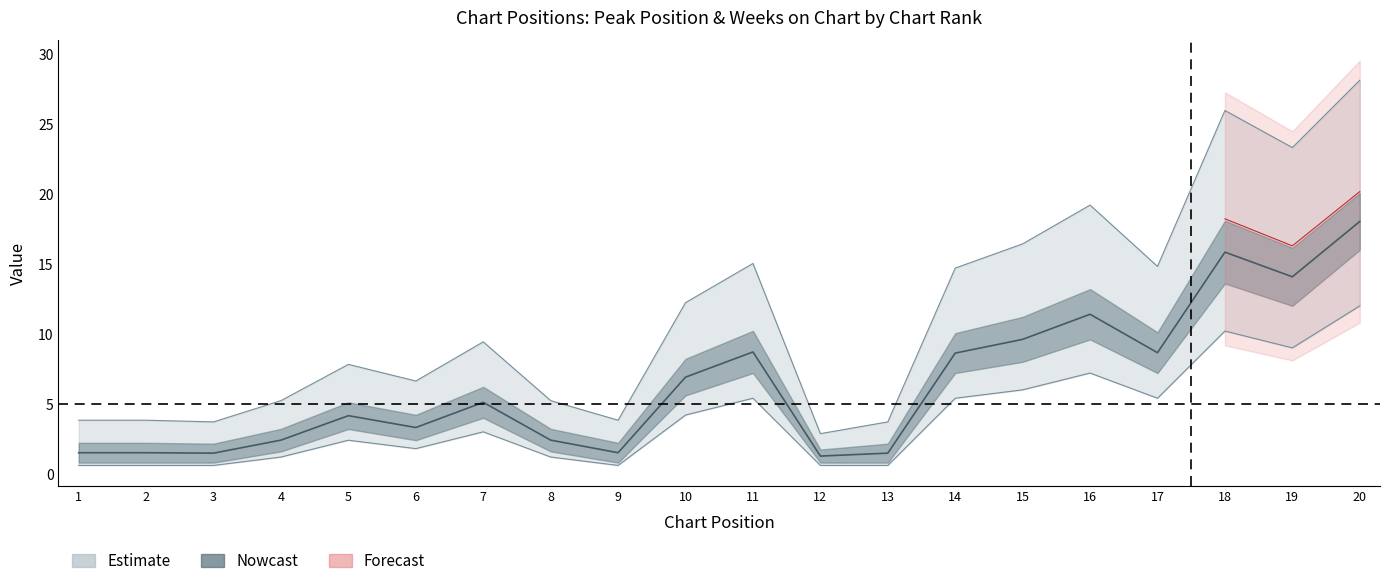

What is the change in value from 2 to 11?

+4.8